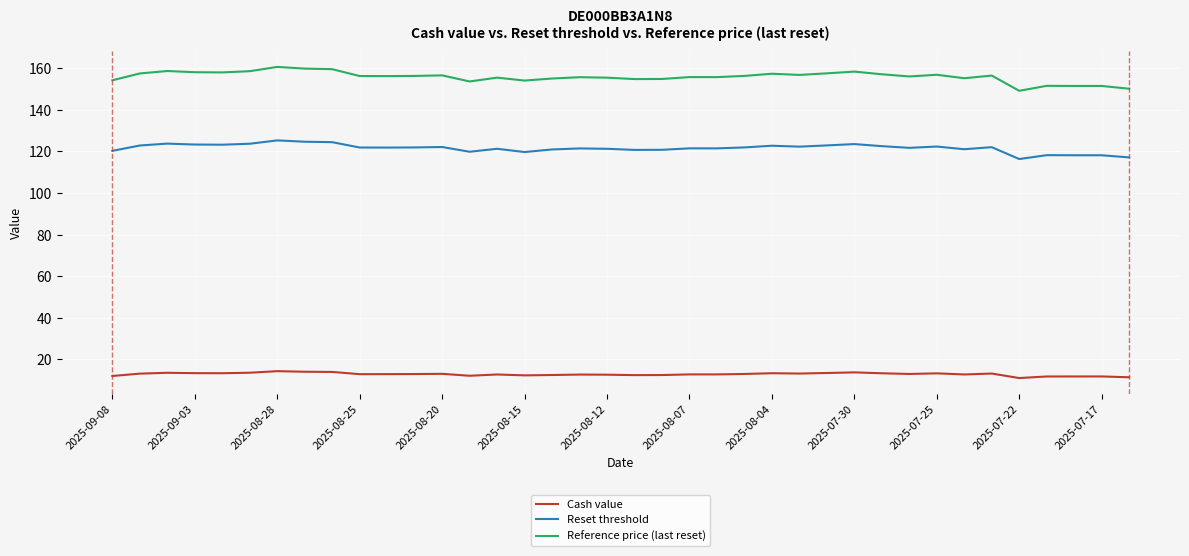

Is this an area chart (filled region under the line)?

No